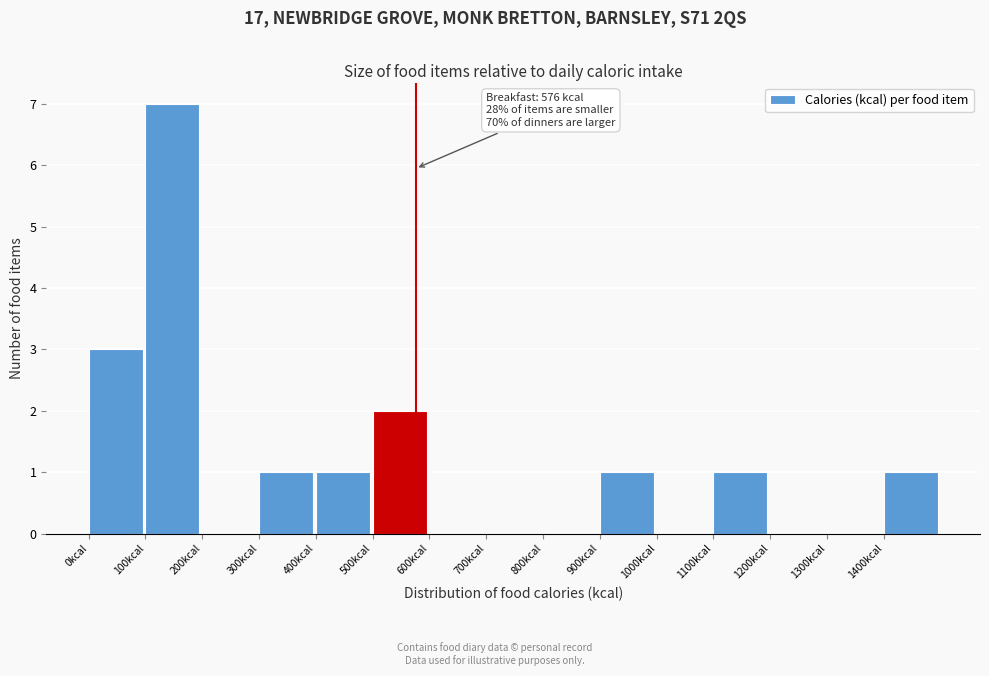

Over which range of the x-axis is the bar tallest?

100 to 200